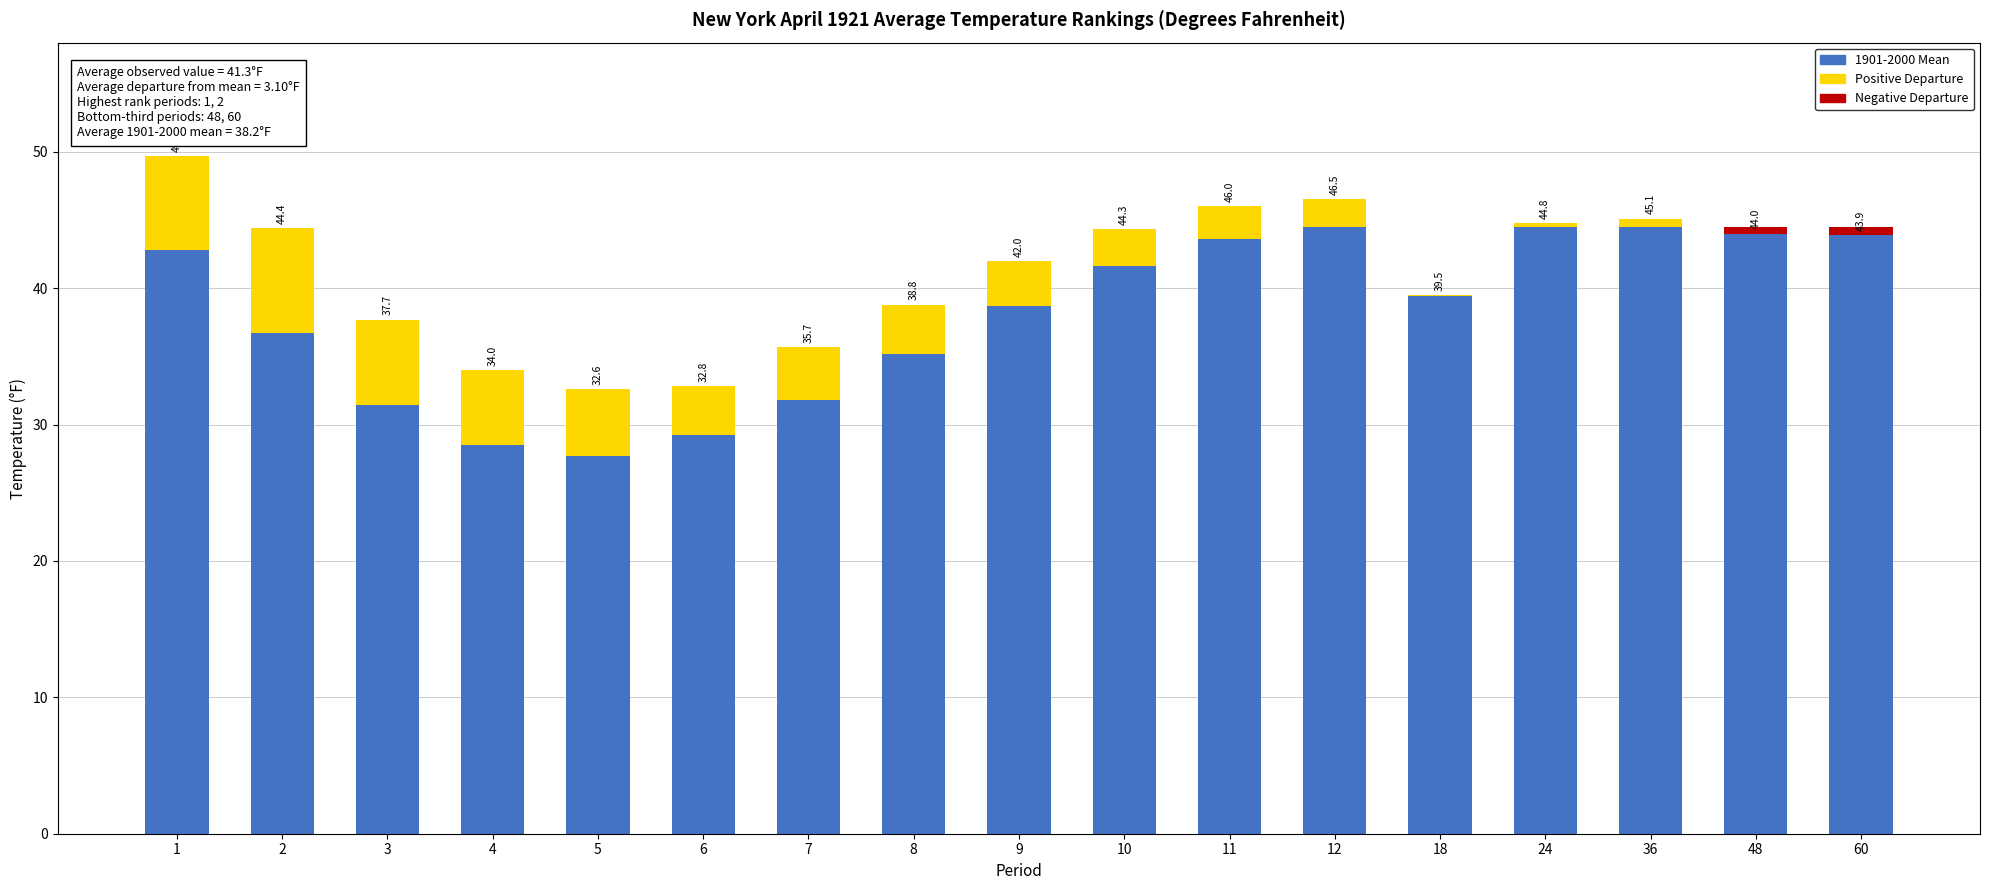

Which has a higher value, 24 or 8?

24